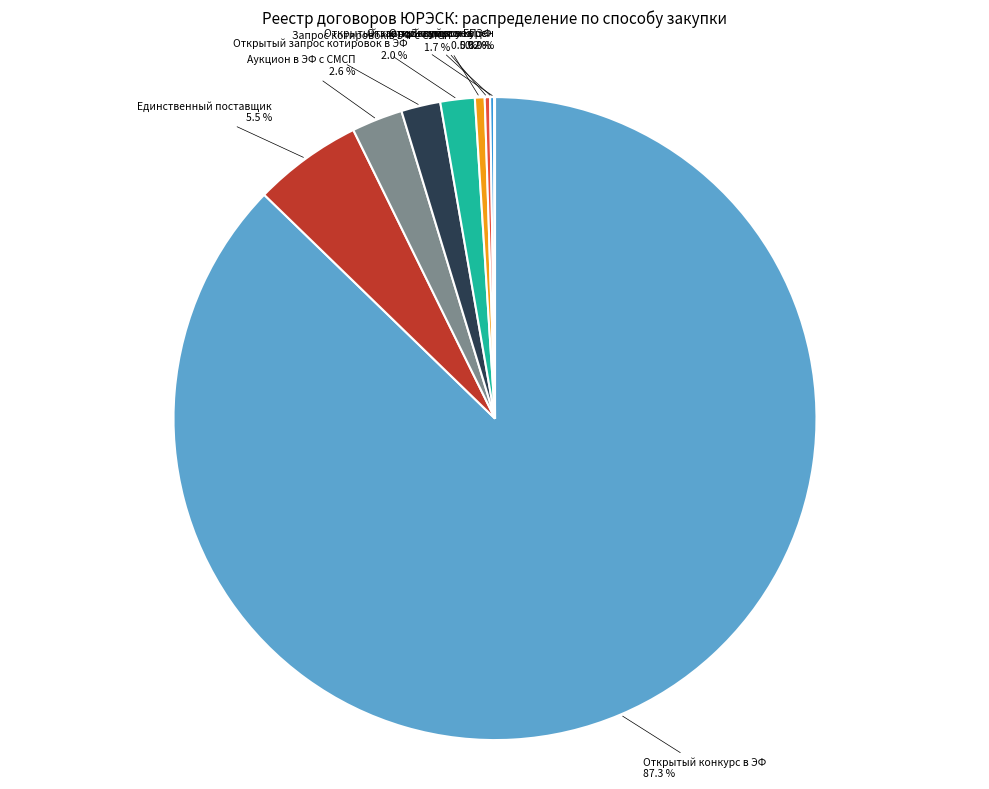

Is there any slice that represents more than half of the pie?

Yes